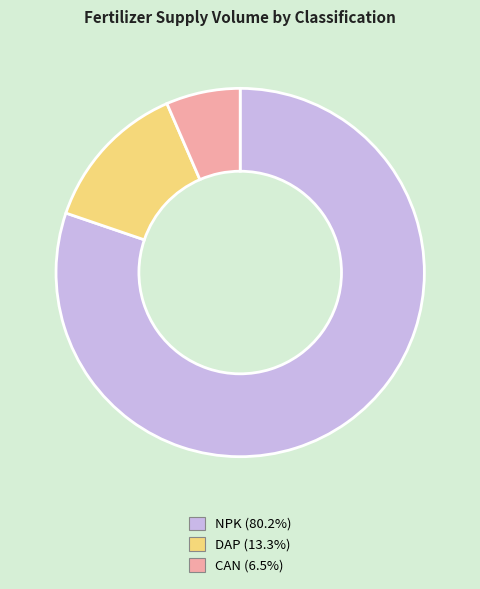

How many segments does this pie chart have?

3